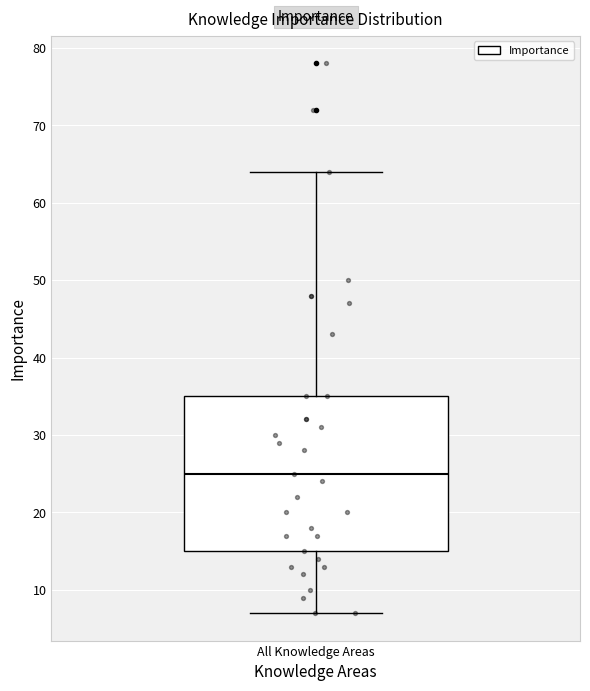

Read this box plot against the y-axis: the position of the median line, the range covered by the box, and the ends of both whiskers. The values are not printed on the chart, so give them approximately, as read against the axis.

median 25, box 15 to 35, whiskers 7 to 64